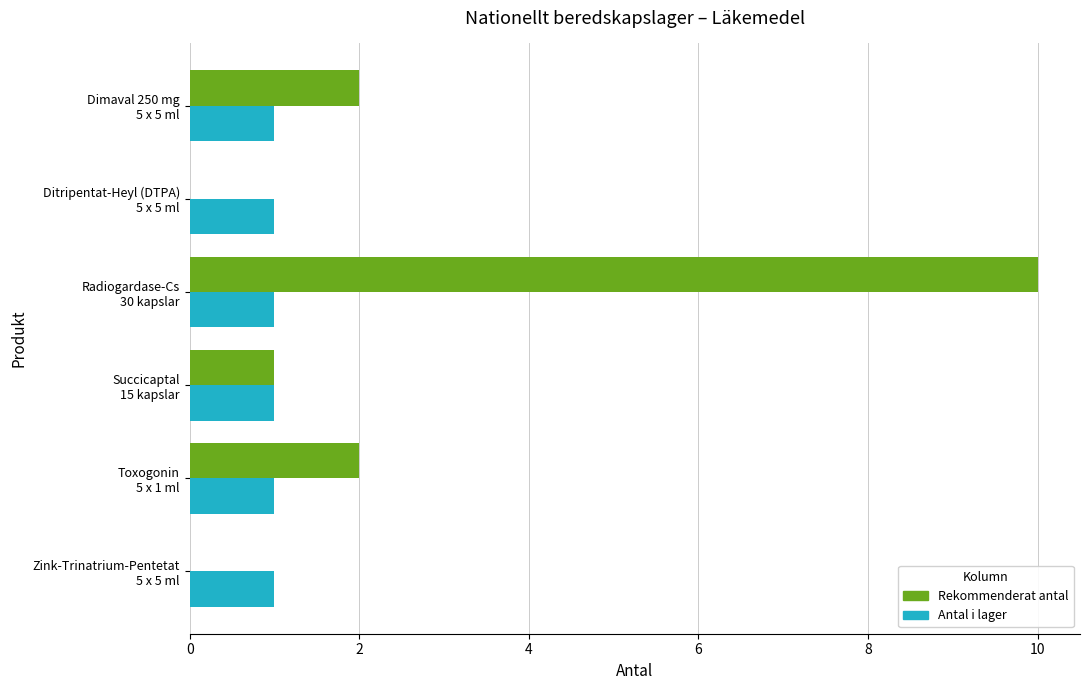

What is the maximum value shown in the chart?

10